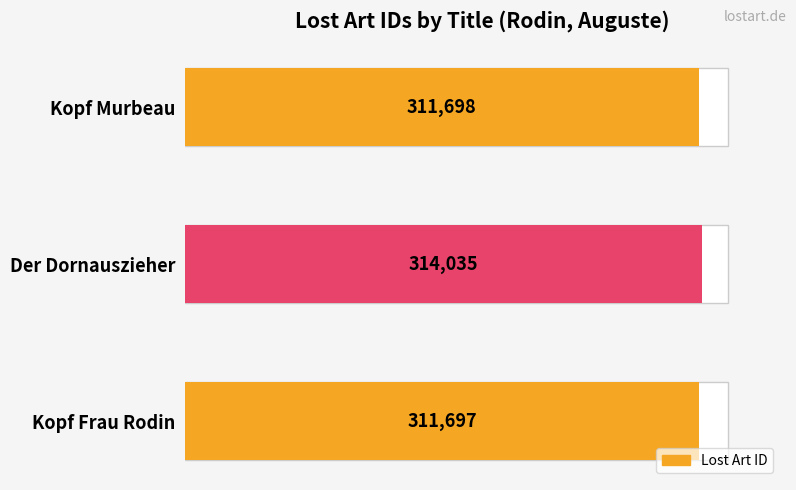

What is the value of the 2nd bar from the left?

314035